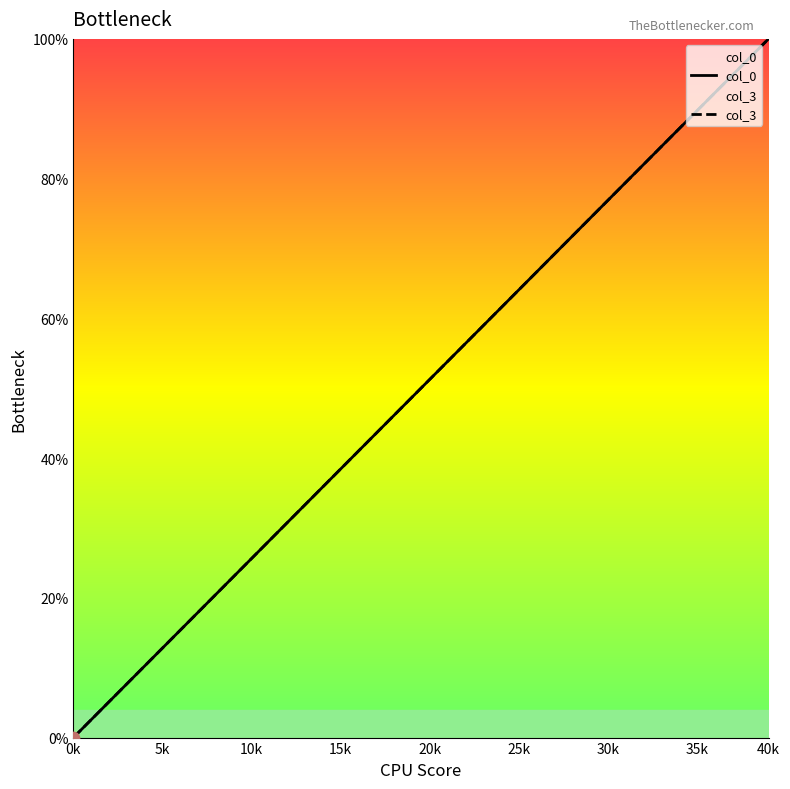

At which category is the sum across all series the highest?

40k